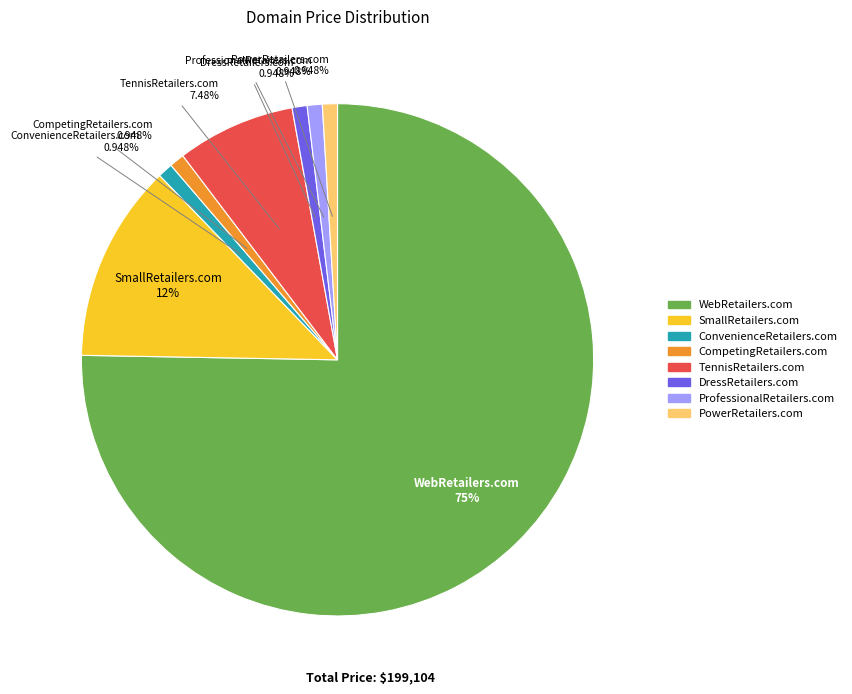

What is the largest slice in the pie chart?

WebRetailers.com